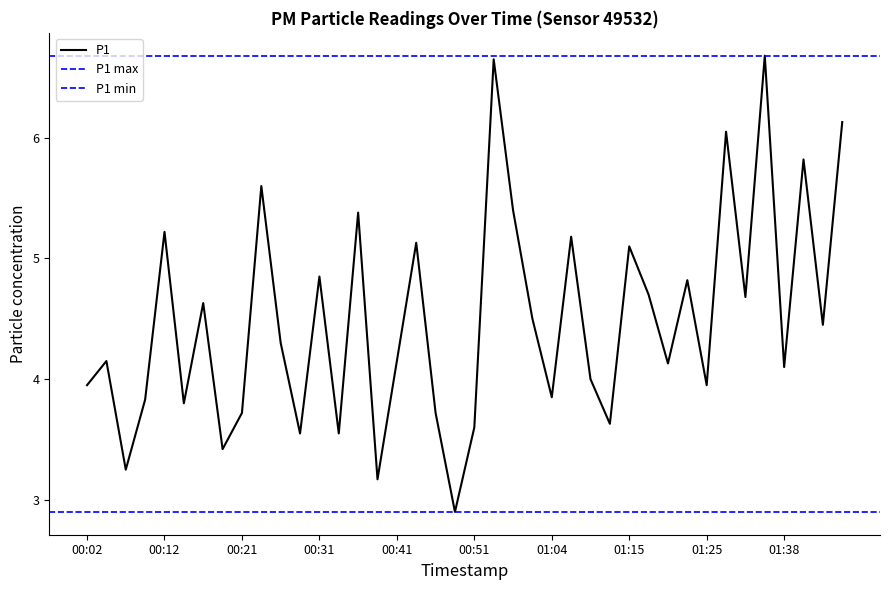

Reading left to right, list all the values displayed in this chart.

4.0	4.2	3.2	3.8	5.2	3.8	4.6	3.4	3.7	5.6	4.3	3.5	4.8	3.5	5.4	3.2	4.2	5.1	3.7	2.9	3.6	6.7	5.4	4.5	3.9	5.2	4.0	3.6	5.1	4.7	4.1	4.8	4.0	6.0	4.7	6.7	4.1	5.8	4.5	6.1